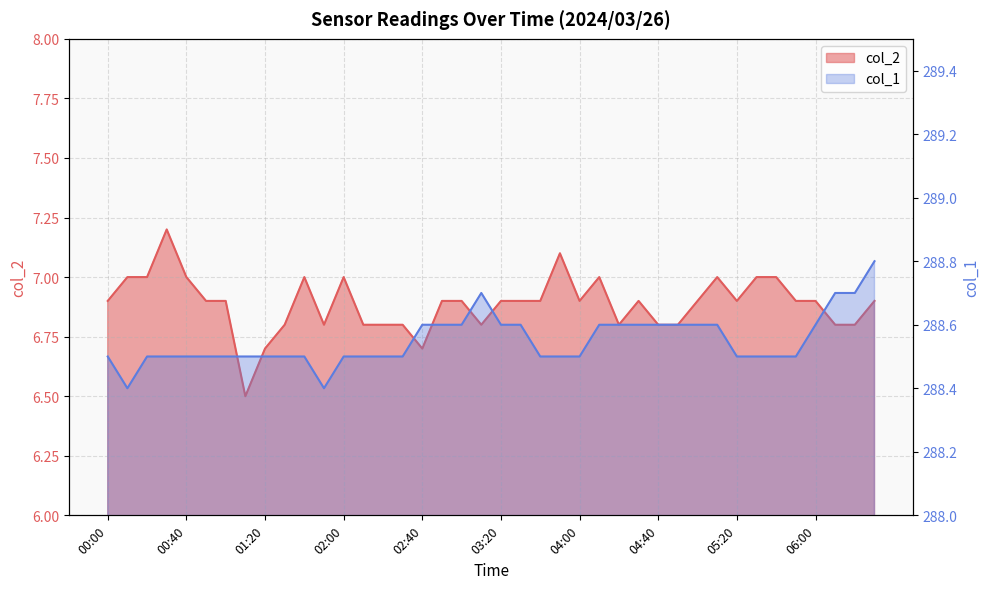

Reading left to right, extract all data points from this chart.

col_2: 00:00=6.9	00:10=7.0	00:20=7.0	00:30=7.2	00:40=7.0	00:50=6.9	01:00=6.9	01:10=6.5	01:20=6.7	01:30=6.8	01:40=7.0	01:50=6.8	02:00=7.0	02:10=6.8	02:20=6.8	02:30=6.8	02:40=6.7	02:50=6.9	03:00=6.9	03:10=6.8	03:20=6.9	03:30=6.9	03:40=6.9	03:50=7.1	04:00=6.9	04:10=7.0	04:20=6.8	04:30=6.9	04:40=6.8	04:50=6.8	05:00=6.9	05:10=7.0	05:20=6.9	05:30=7.0	05:40=7.0	05:50=6.9	06:00=6.9	06:10=6.8	06:20=6.8	06:30=6.9
col_1: 00:00=288.5	00:10=288.4	00:20=288.5	00:30=288.5	00:40=288.5	00:50=288.5	01:00=288.5	01:10=288.5	01:20=288.5	01:30=288.5	01:40=288.5	01:50=288.4	02:00=288.5	02:10=288.5	02:20=288.5	02:30=288.5	02:40=288.6	02:50=288.6	03:00=288.6	03:10=288.7	03:20=288.6	03:30=288.6	03:40=288.5	03:50=288.5	04:00=288.5	04:10=288.6	04:20=288.6	04:30=288.6	04:40=288.6	04:50=288.6	05:00=288.6	05:10=288.6	05:20=288.5	05:30=288.5	05:40=288.5	05:50=288.5	06:00=288.6	06:10=288.7	06:20=288.7	06:30=288.8